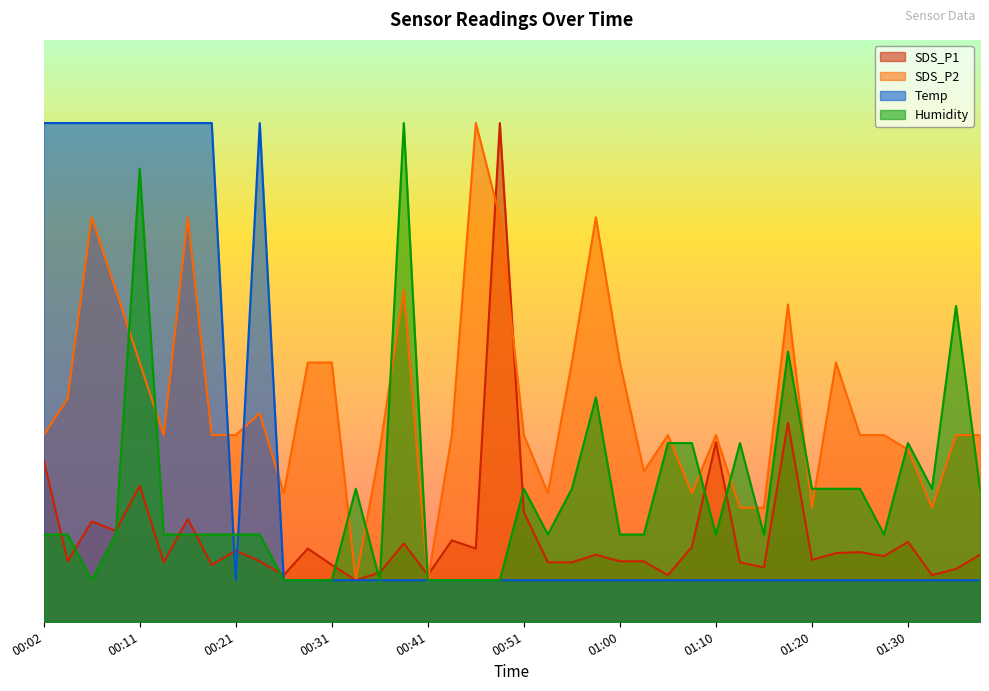

At which label does SDS_P1 reach its minimum?

00:33